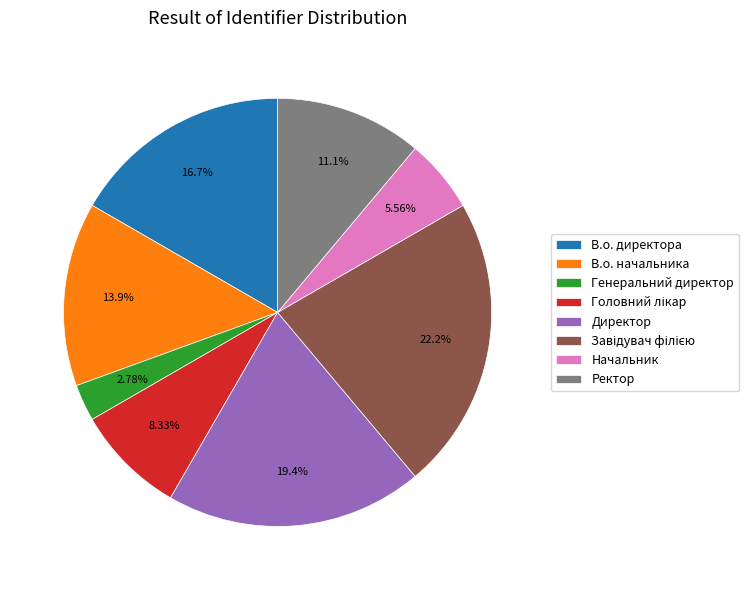

To the nearest percent, what is the combined percentage of Ректор and В.о. директора?

28%